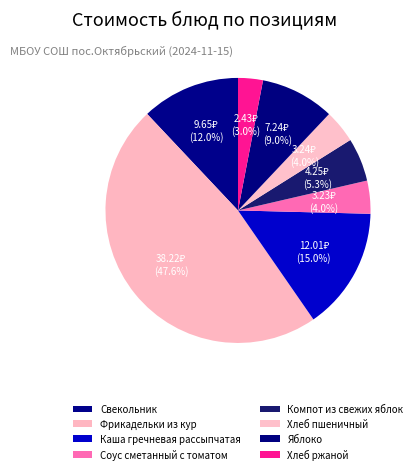

Which category has the biggest portion of the pie?

Фрикадельки из кур